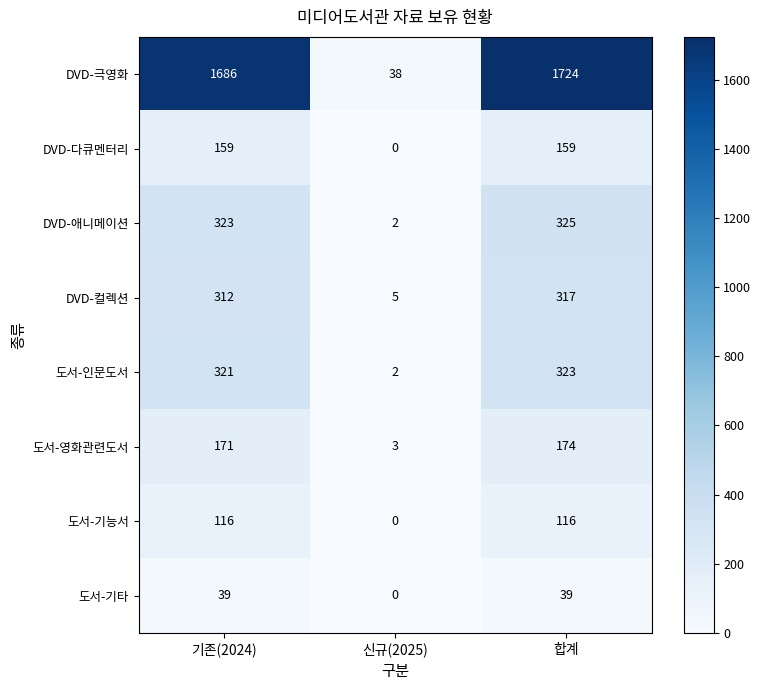

What is the spread (max minus min) of values at 신규(2025)?

38